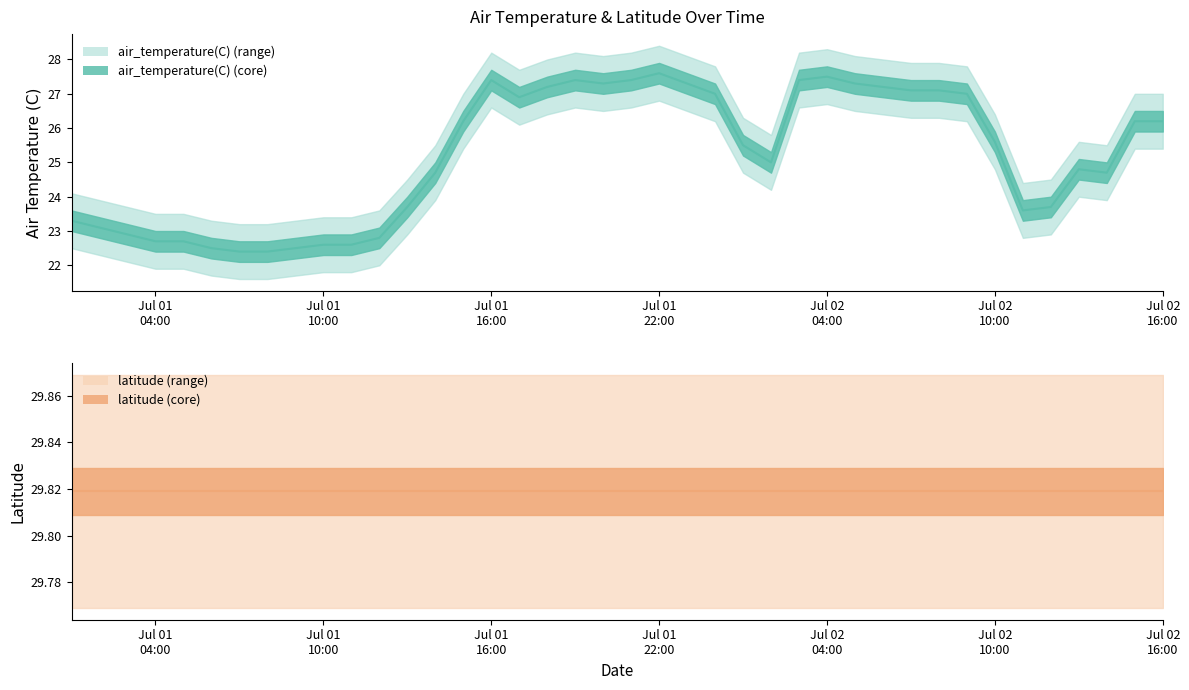

The value of latitude (line) at 25 is 18.4. True or false?

False